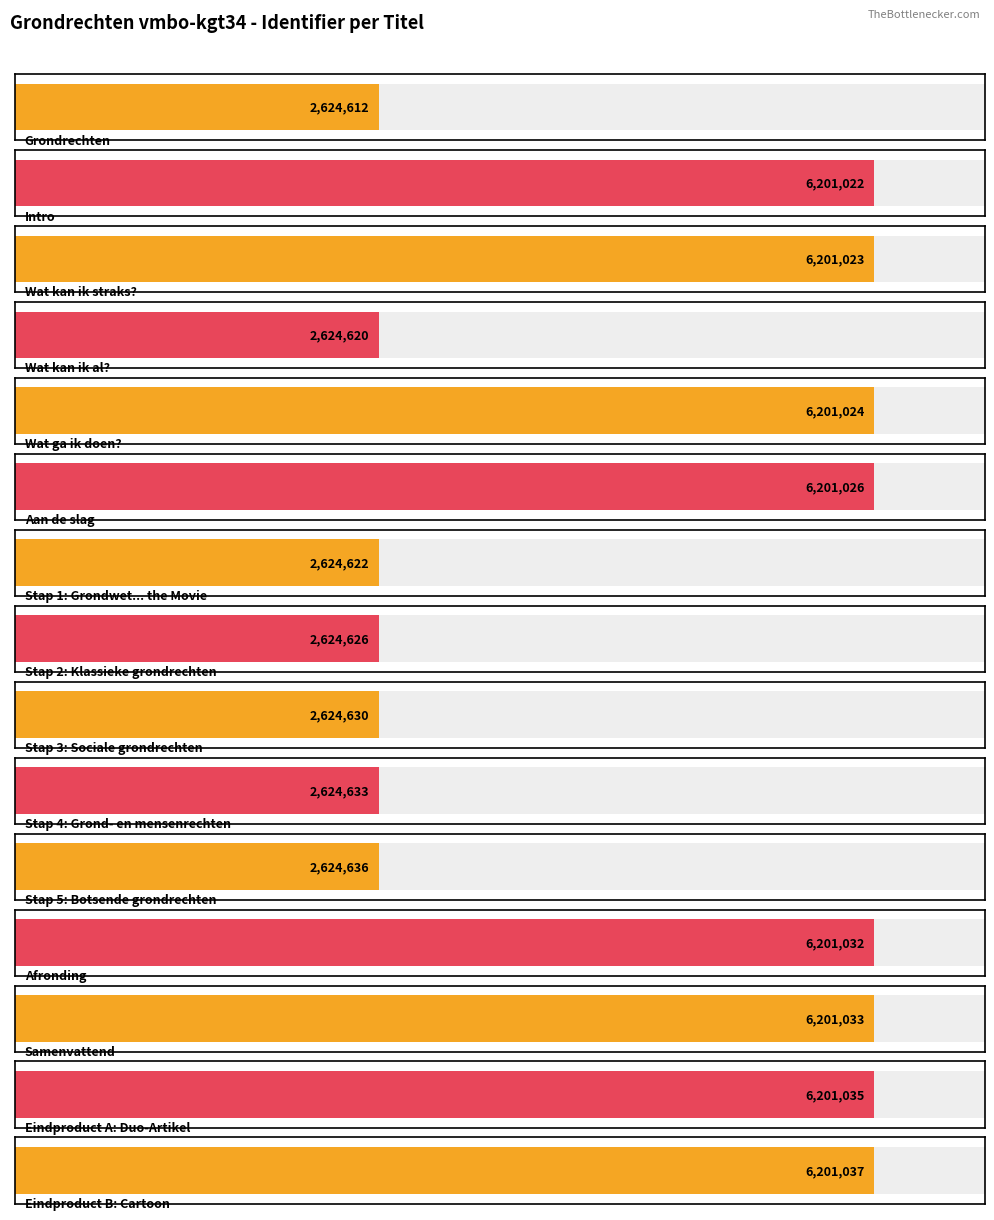

How many data points are less than 6201022?

7